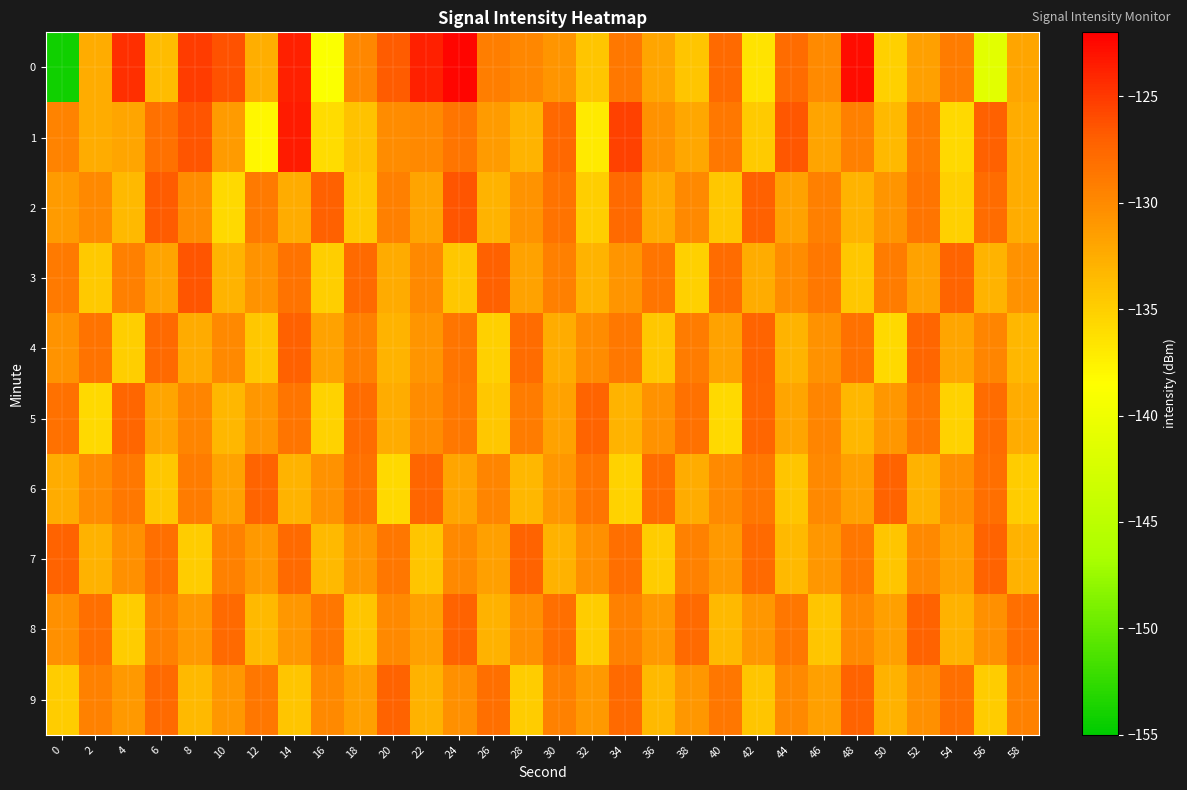

Reading left to right, transcribe all the data shown in this chart.

0: 0=-154.2	2=-132.5	4=-124.6	6=-133.7	8=-125.2	10=-126.3	12=-132.6	14=-123.7	16=-138.8	18=-129.8	20=-126.8	22=-123.8	24=-122.3	26=-129.1	28=-129.8	30=-130.8	32=-134.3	34=-128.7	36=-131.9	38=-134.3	40=-127.8	42=-136.5	44=-127.9	46=-130.0	48=-122.8	50=-135.1	52=-131.6	54=-129.0	56=-141.2	58=-132.0
1: 0=-129.6	2=-132.5	4=-132.0	6=-128.3	8=-126.4	10=-131.2	12=-137.9	14=-123.5	16=-136.0	18=-134.0	20=-130.1	22=-129.9	24=-128.5	26=-131.2	28=-133.0	30=-127.7	32=-137.0	34=-125.4	36=-130.5	38=-132.1	40=-128.8	42=-134.7	44=-126.5	46=-131.9	48=-129.2	50=-133.5	52=-128.9	54=-135.7	56=-127.1	58=-132.5
2: 0=-131.2	2=-129.9	4=-133.5	6=-126.8	8=-130.1	10=-135.7	12=-128.9	14=-132.5	16=-127.1	18=-134.6	20=-129.2	22=-131.9	24=-126.5	26=-133.0	28=-130.7	30=-128.3	32=-135.0	34=-127.8	36=-132.3	38=-129.9	40=-134.5	42=-127.1	44=-131.7	46=-129.3	48=-133.0	50=-130.8	52=-128.5	54=-135.1	56=-127.9	58=-132.6
3: 0=-128.9	2=-134.6	4=-129.2	6=-131.9	8=-126.5	10=-133.0	12=-130.7	14=-128.3	16=-135.0	18=-127.8	20=-132.3	22=-129.9	24=-134.5	26=-127.1	28=-131.7	30=-129.3	32=-133.0	34=-130.8	36=-128.5	38=-135.1	40=-127.9	42=-132.6	44=-130.1	46=-128.8	48=-134.5	50=-129.0	52=-131.7	54=-127.3	56=-133.0	58=-130.6
4: 0=-130.7	2=-128.3	4=-135.0	6=-127.8	8=-132.3	10=-129.9	12=-134.5	14=-127.1	16=-131.7	18=-129.3	20=-133.0	22=-130.8	24=-128.5	26=-135.1	28=-127.9	30=-132.6	32=-130.1	34=-128.8	36=-134.5	38=-129.0	40=-131.7	42=-127.3	44=-133.0	46=-130.6	48=-128.2	50=-135.7	52=-127.5	54=-132.0	56=-129.7	58=-133.2
5: 0=-128.2	2=-135.7	4=-127.5	6=-132.0	8=-129.7	10=-133.2	12=-130.9	14=-128.6	16=-135.2	18=-127.9	20=-132.5	22=-130.1	24=-128.8	26=-134.5	28=-129.0	30=-131.7	32=-127.3	34=-133.0	36=-130.6	38=-128.2	40=-135.7	42=-127.5	44=-132.0	46=-129.7	48=-133.2	50=-130.9	52=-128.6	54=-135.2	56=-127.9	58=-132.5
6: 0=-132.5	2=-130.1	4=-128.8	6=-134.5	8=-129.0	10=-131.7	12=-127.3	14=-133.0	16=-130.6	18=-128.2	20=-135.7	22=-127.5	24=-132.0	26=-129.7	28=-133.2	30=-130.9	32=-128.6	34=-135.2	36=-127.9	38=-132.5	40=-130.0	42=-128.7	44=-134.3	46=-129.9	48=-131.6	50=-127.2	52=-132.9	54=-130.5	56=-128.1	58=-134.8
7: 0=-127.2	2=-132.9	4=-130.5	6=-128.1	8=-134.8	10=-129.5	12=-131.1	14=-127.8	16=-133.5	18=-131.0	20=-128.7	22=-134.3	24=-129.9	26=-131.6	28=-127.2	30=-132.9	32=-130.5	34=-128.1	36=-134.8	38=-129.5	40=-131.1	42=-127.8	44=-133.5	46=-131.0	48=-128.7	50=-134.3	52=-129.9	54=-131.6	56=-127.2	58=-132.9
8: 0=-130.5	2=-128.1	4=-134.8	6=-129.5	8=-131.1	10=-127.8	12=-133.5	14=-131.0	16=-128.7	18=-134.3	20=-129.9	22=-131.6	24=-127.2	26=-132.9	28=-130.5	30=-128.1	32=-134.8	34=-129.5	36=-131.1	38=-127.8	40=-133.5	42=-131.0	44=-128.7	46=-134.3	48=-129.9	50=-131.6	52=-127.2	54=-132.9	56=-130.5	58=-128.1
9: 0=-134.8	2=-129.5	4=-131.1	6=-127.8	8=-133.5	10=-131.0	12=-128.7	14=-134.3	16=-129.9	18=-131.6	20=-127.2	22=-132.9	24=-130.5	26=-128.1	28=-134.8	30=-129.5	32=-131.1	34=-127.8	36=-133.5	38=-131.0	40=-128.7	42=-134.3	44=-129.9	46=-131.6	48=-127.2	50=-132.9	52=-130.5	54=-128.1	56=-134.8	58=-129.5